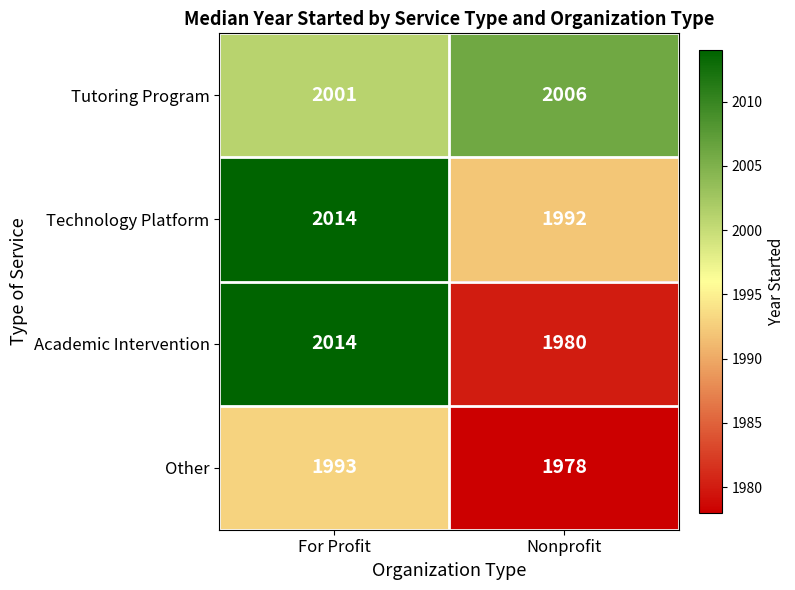

Reading left to right, transcribe all the data shown in this chart.

Tutoring Program: 2001	2006
Technology Platform: 2014	1992
Academic Intervention: 2014	1980
Other: 1993	1978